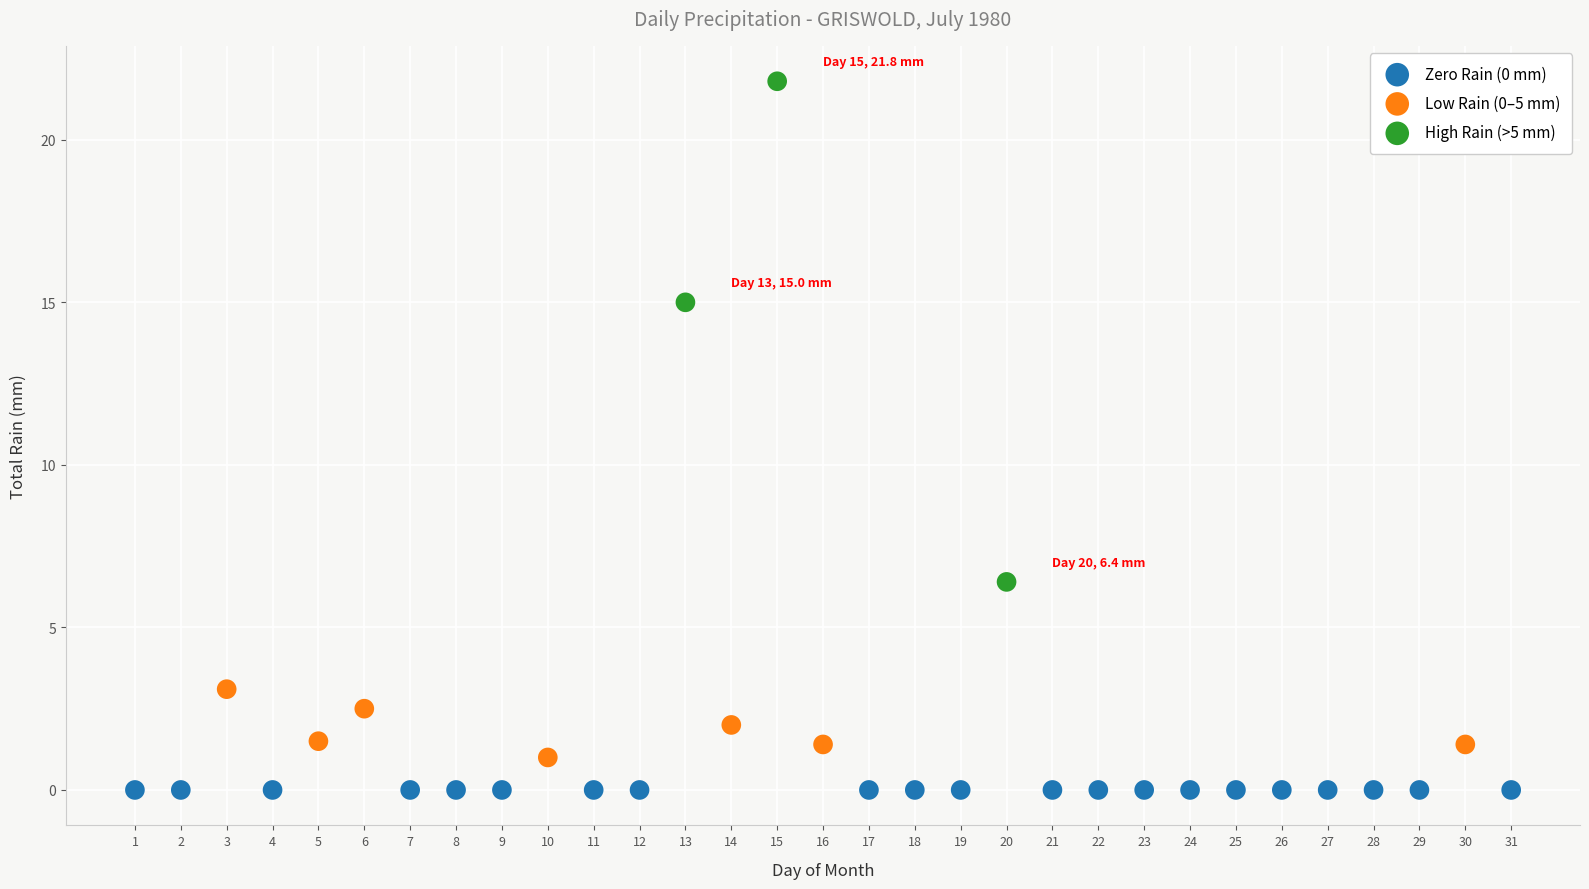

Which series contains the highest Y value?

High Rain (>5 mm)